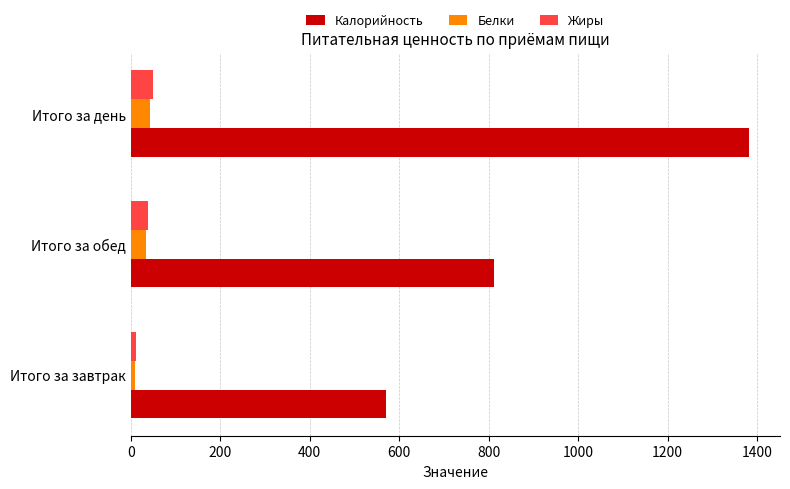

At which label is Калорийность closest to 976?

Итого за обед